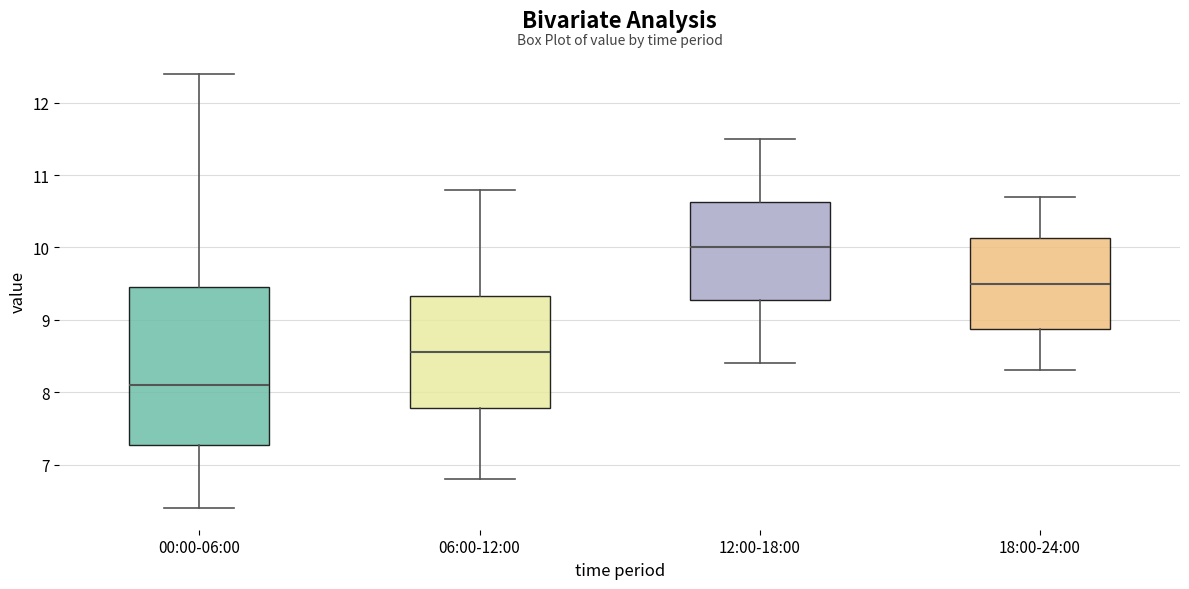

Reading left to right, transcribe this box plot: for each box, give where its median line is, the range the box spans, and where its two whiskers end, as read against the y-axis. The values are not printed on the chart, so give them approximately, as read against the axis.

00:00-06:00: median 8.1, box 7.3 to 9.5, whiskers 6.4 to 12.4
06:00-12:00: median 8.6, box 7.8 to 9.3, whiskers 6.8 to 10.8
12:00-18:00: median 10.0, box 9.3 to 10.6, whiskers 8.4 to 11.5
18:00-24:00: median 9.5, box 8.9 to 10.1, whiskers 8.3 to 10.7